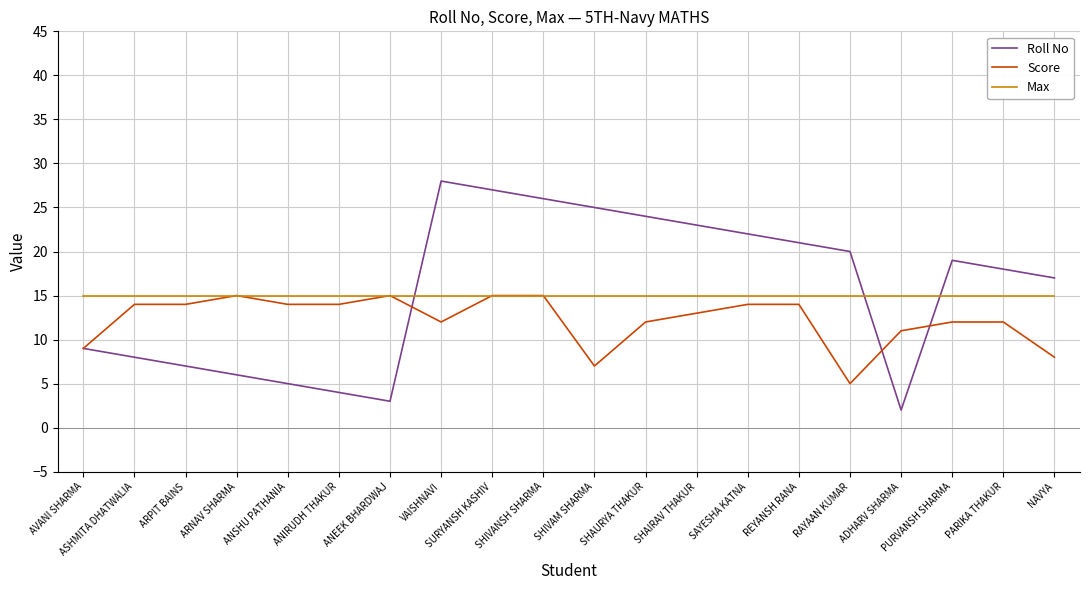

Which series changed the most between ANIRUDH THAKUR and REYANSH RANA?

Roll No